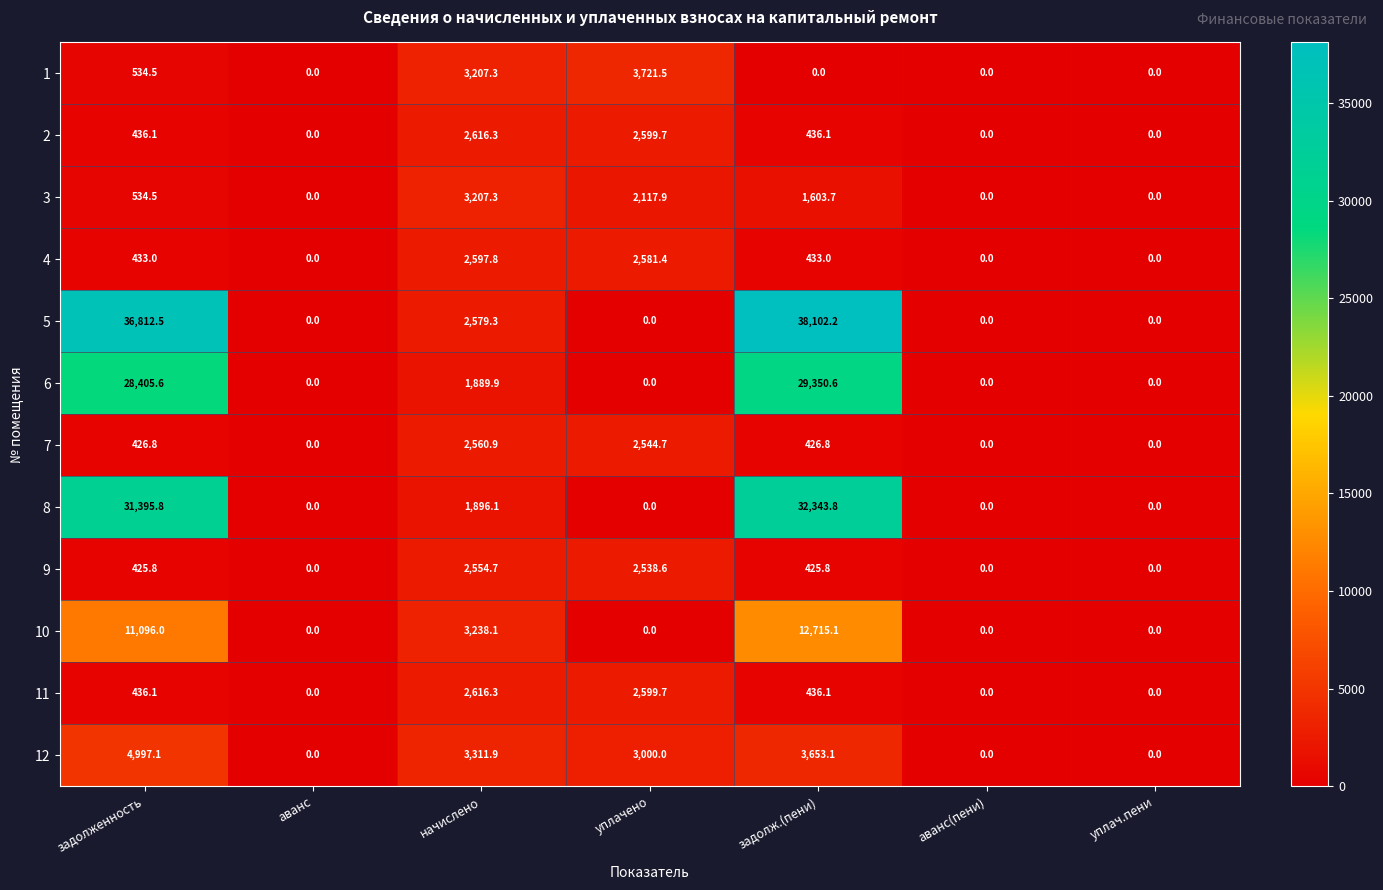

Which series has the largest total across all categories?

5